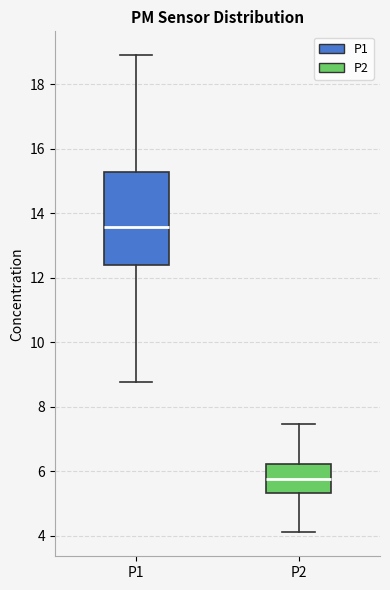

Where is the upper edge of the box for P1 on the y-axis? The values are not printed on the chart, so give them approximately, as read against the axis.

15.2